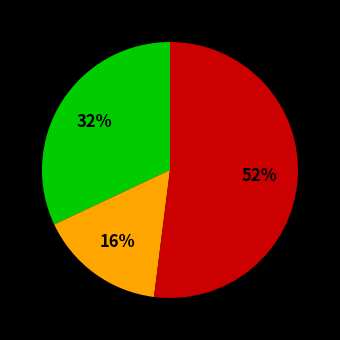

Is there any slice that represents more than half of the pie?

Yes